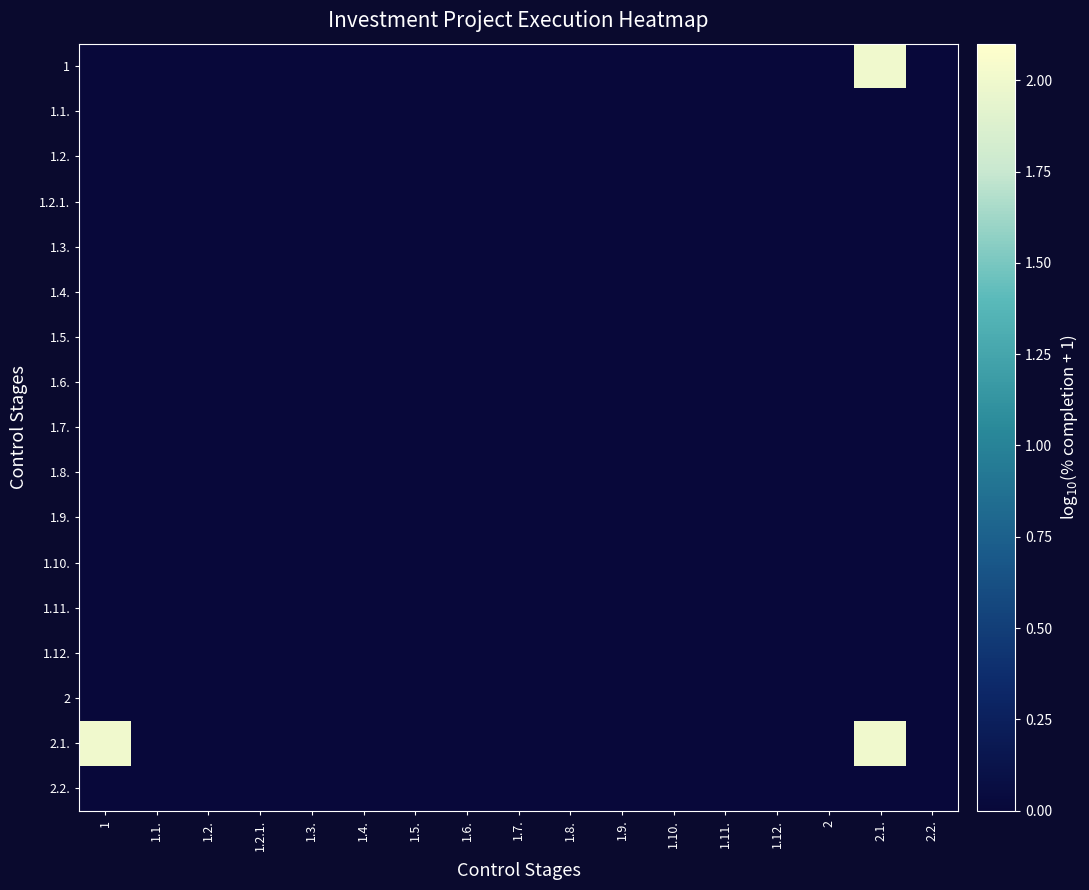

What is the total value across all series at 2.1.?

4.0